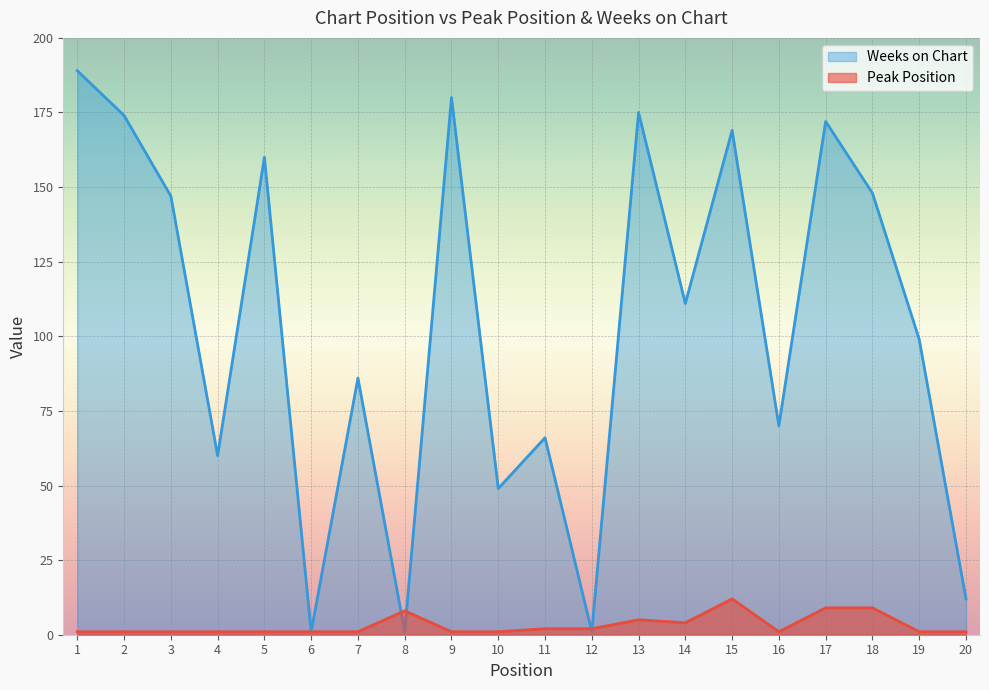

List the labels in order of Weeks on Chart value, smallest first.

6, 8, 12, 20, 10, 4, 11, 16, 7, 19, 14, 3, 18, 5, 15, 17, 2, 13, 9, 1